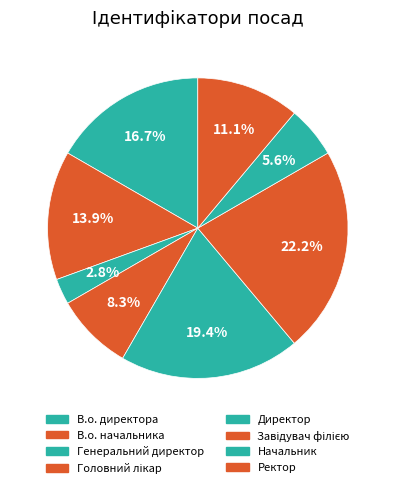

The В.о. начальника slice represents 14% of the pie. True or false?

True